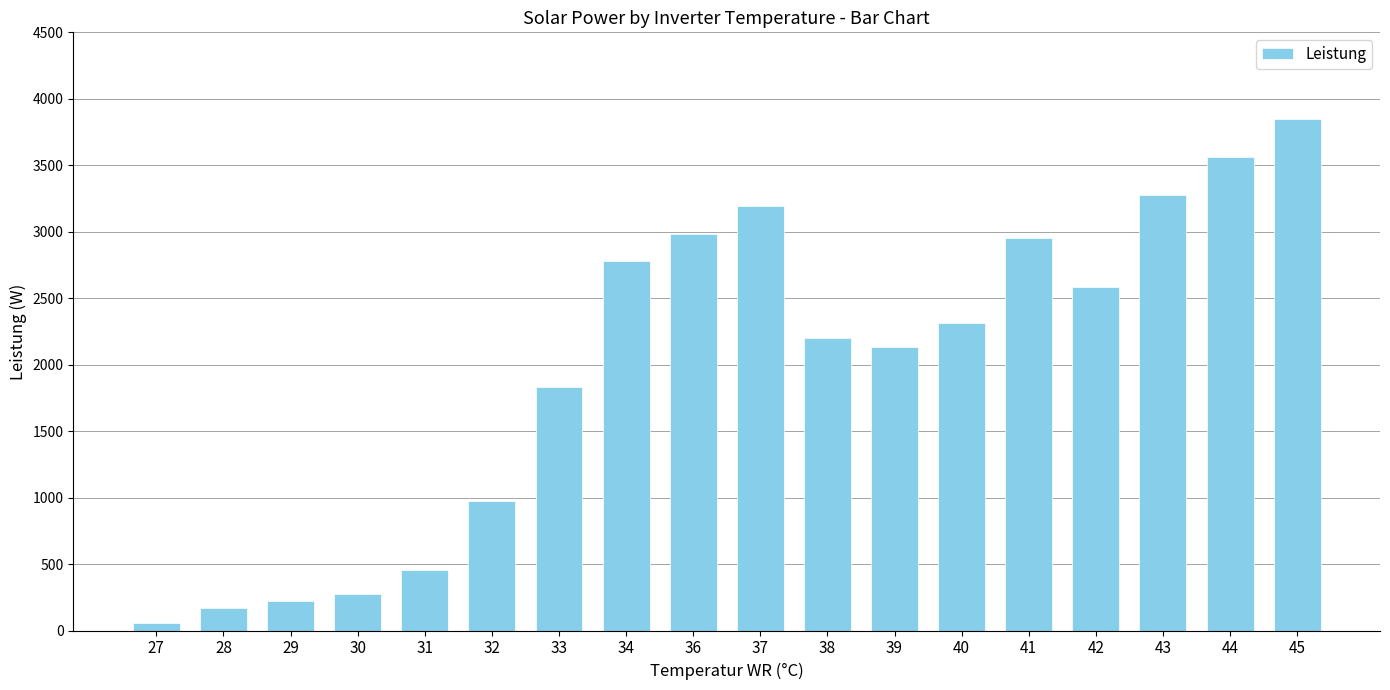

What is the greatest value displayed?

3847